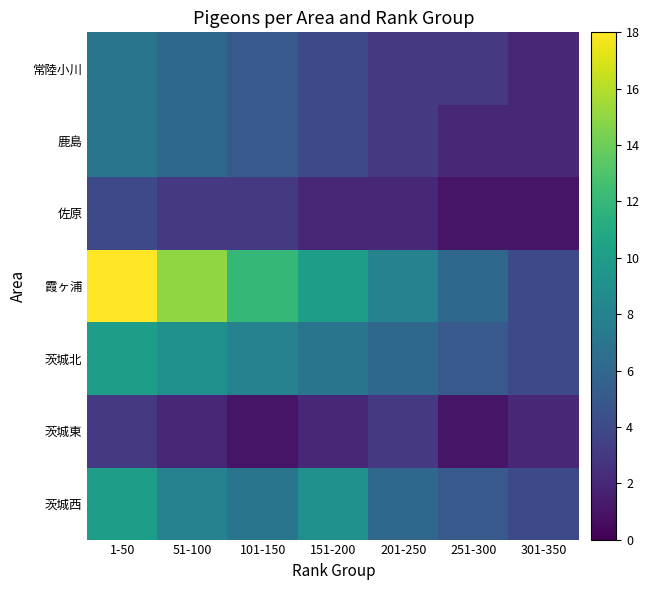

Reading right to left, what are all the values shown in this chart?

茨城西: 301-350=4	251-300=5	201-250=6	151-200=9	101-150=7	51-100=8	1-50=10
茨城東: 301-350=2	251-300=1	201-250=3	151-200=2	101-150=1	51-100=2	1-50=3
茨城北: 301-350=4	251-300=5	201-250=6	151-200=7	101-150=8	51-100=9	1-50=10
霞ヶ浦: 301-350=4	251-300=6	201-250=8	151-200=10	101-150=12	51-100=15	1-50=18
佐原: 301-350=1	251-300=1	201-250=2	151-200=2	101-150=3	51-100=3	1-50=4
鹿島: 301-350=2	251-300=2	201-250=3	151-200=4	101-150=5	51-100=6	1-50=7
常陸小川: 301-350=2	251-300=3	201-250=3	151-200=4	101-150=5	51-100=6	1-50=7